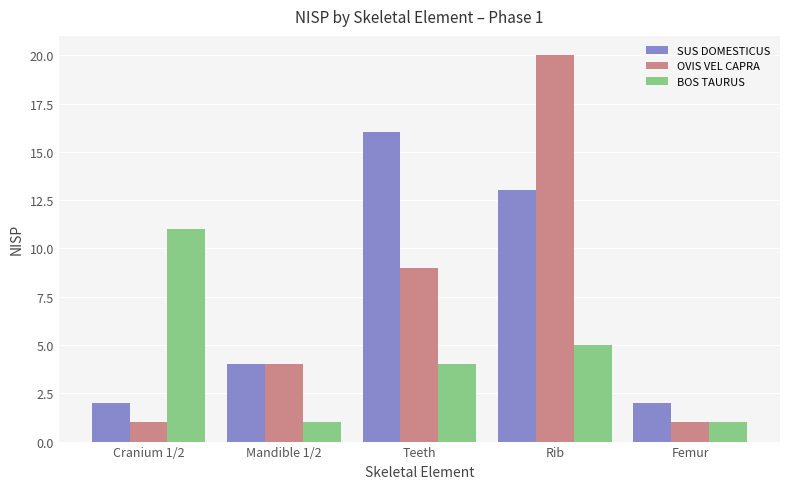

Between Cranium 1/2 and Femur, which series saw the biggest shift?

BOS TAURUS